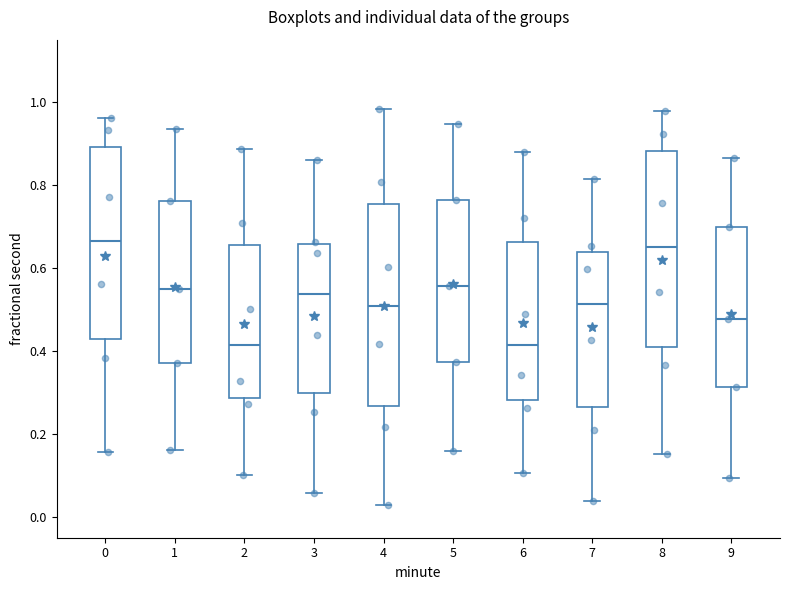

Reading left to right, transcribe this box plot: for each box, give where its median line is, the range the box spans, and where its two whiskers end, as read against the y-axis. The values are not printed on the chart, so give them approximately, as read against the axis.

0: median 0.66, box 0.42 to 0.90, whiskers 0.16 to 0.96
1: median 0.54, box 0.36 to 0.76, whiskers 0.16 to 0.94
2: median 0.42, box 0.28 to 0.66, whiskers 0.10 to 0.88
3: median 0.54, box 0.30 to 0.66, whiskers 0.06 to 0.86
4: median 0.50, box 0.26 to 0.76, whiskers 0.02 to 0.98
5: median 0.56, box 0.38 to 0.76, whiskers 0.16 to 0.94
6: median 0.42, box 0.28 to 0.66, whiskers 0.10 to 0.88
7: median 0.52, box 0.26 to 0.64, whiskers 0.04 to 0.82
8: median 0.64, box 0.42 to 0.88, whiskers 0.16 to 0.98
9: median 0.48, box 0.32 to 0.70, whiskers 0.10 to 0.86